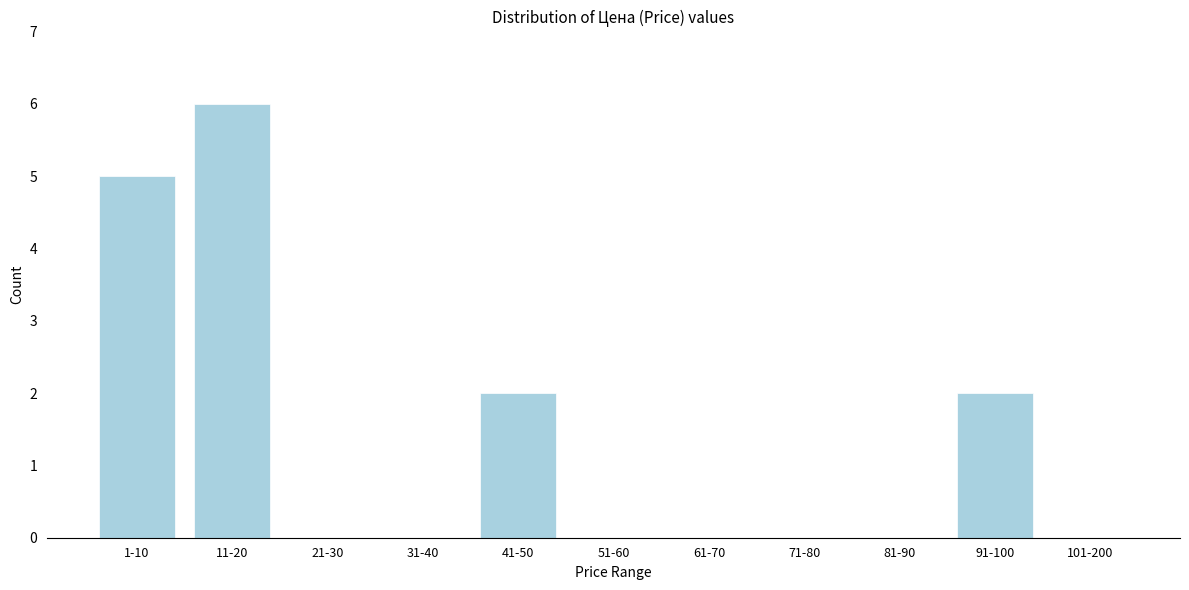

Reading left to right, extract all data points from this chart.

1-10=5	11-20=6	21-30=0	31-40=0	41-50=2	51-60=0	61-70=0	71-80=0	81-90=0	91-100=2	101-200=0